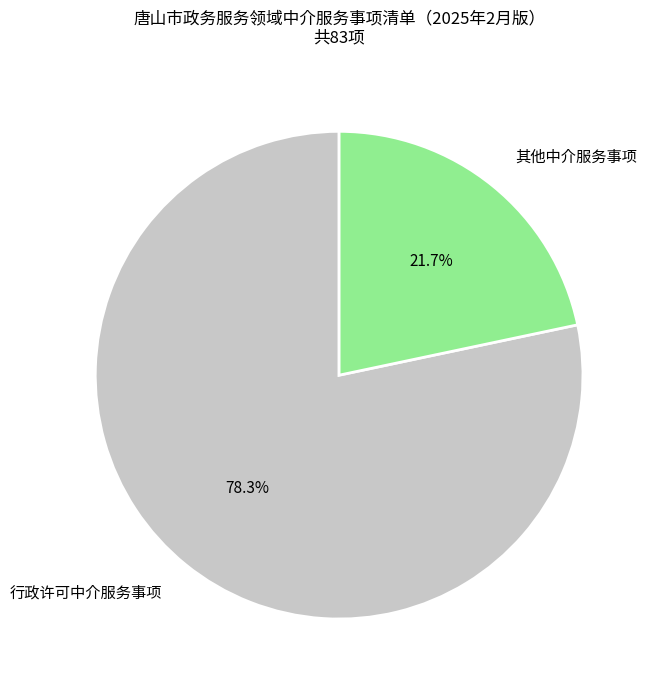

Which slice is the smallest?

其他中介服务事项